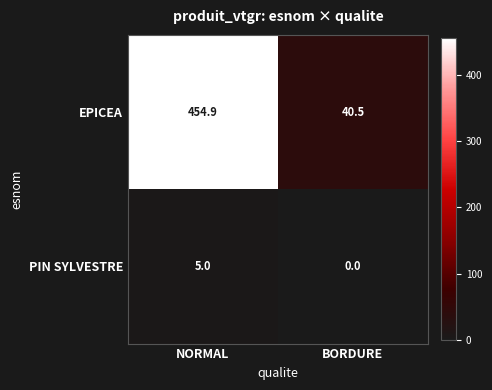

Rank the series by their maximum value, from highest to lowest.

EPICEA, PIN SYLVESTRE